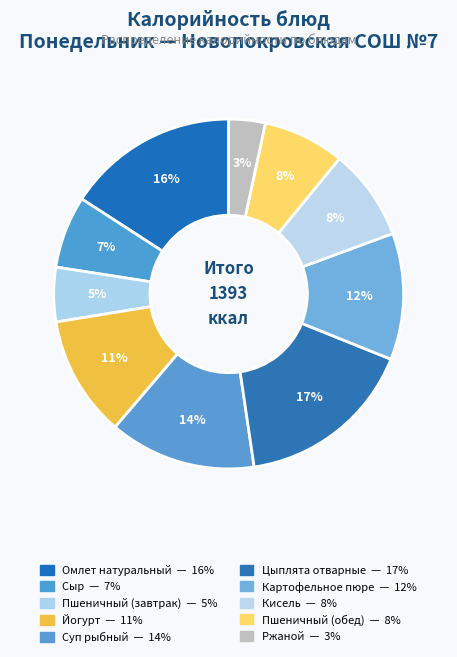

Approximately how many times larger is the value at Пшеничный (обед) compared to Кисель?

0.9